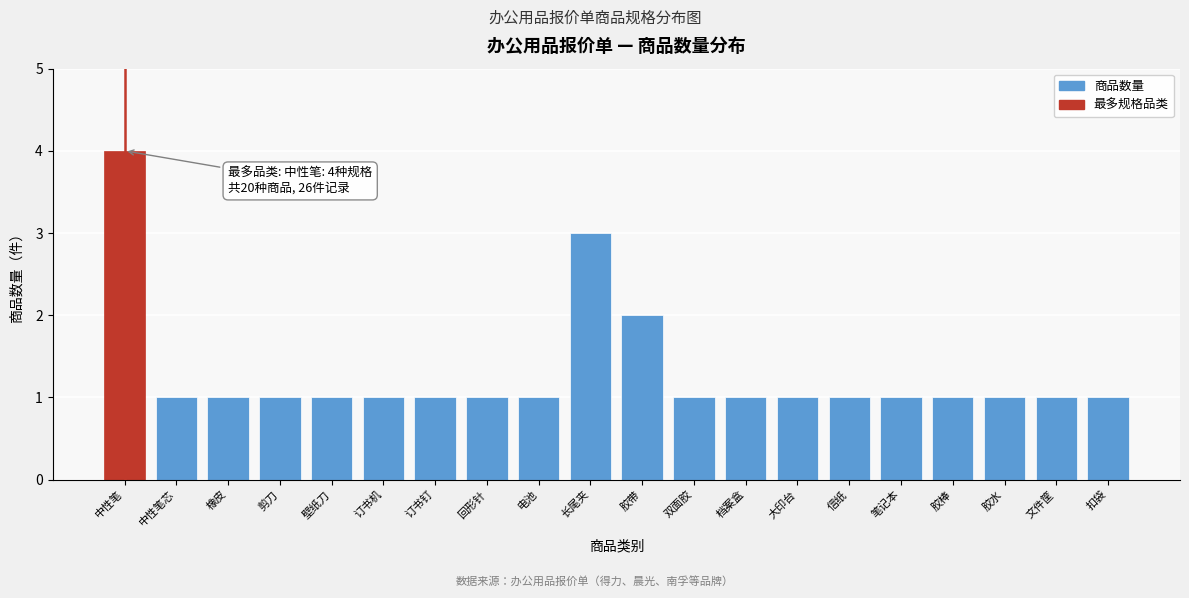

Reading left to right, what are all the values shown in this chart?

4	1	1	1	1	1	1	1	1	3	2	1	1	1	1	1	1	1	1	1